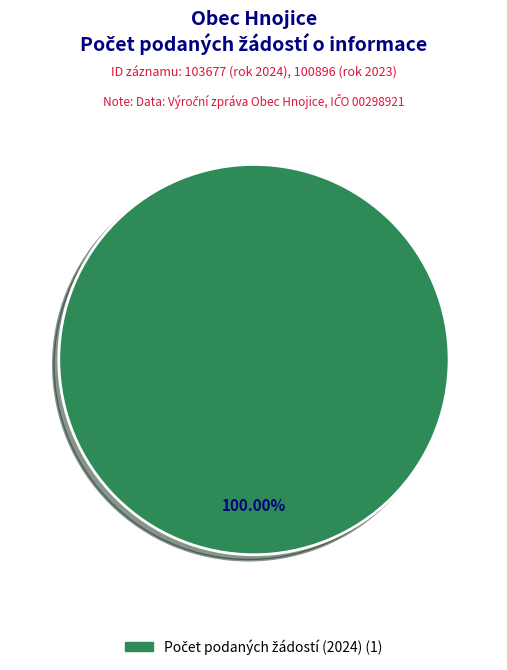

Is there any slice that represents more than half of the pie?

Yes